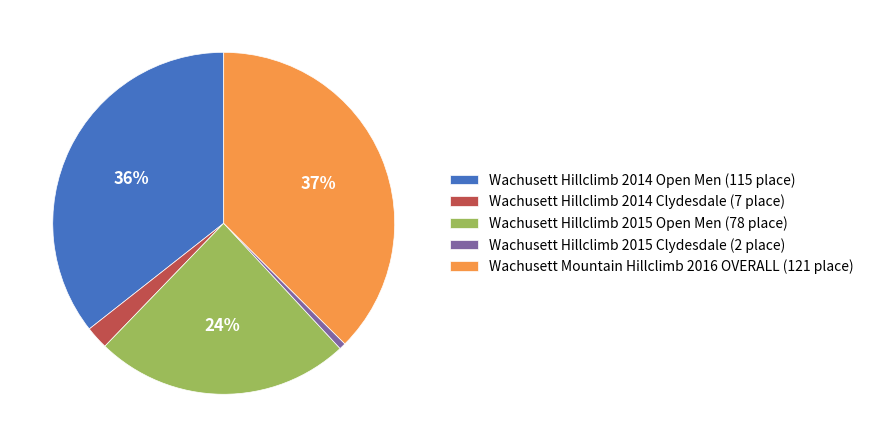

How many slices are in this pie chart?

5